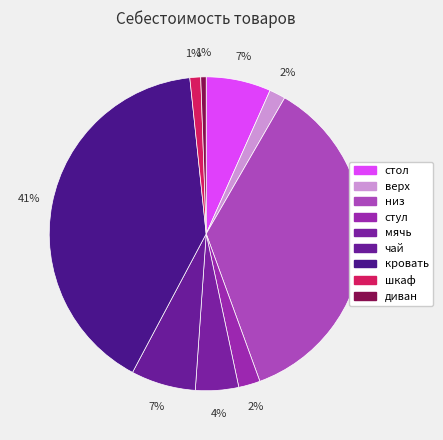

How many segments does this pie chart have?

9